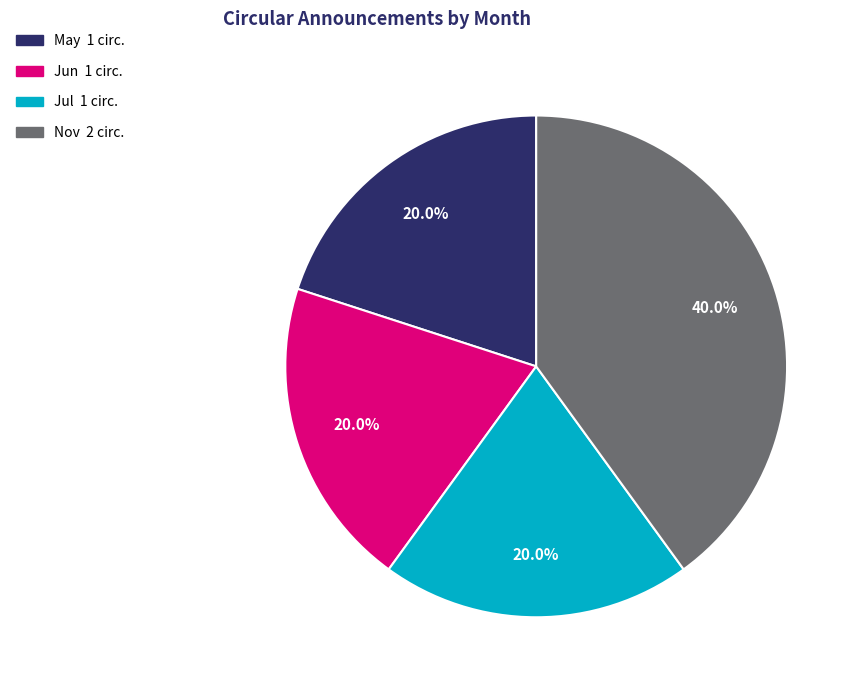

Count the number of slices in the pie.

4